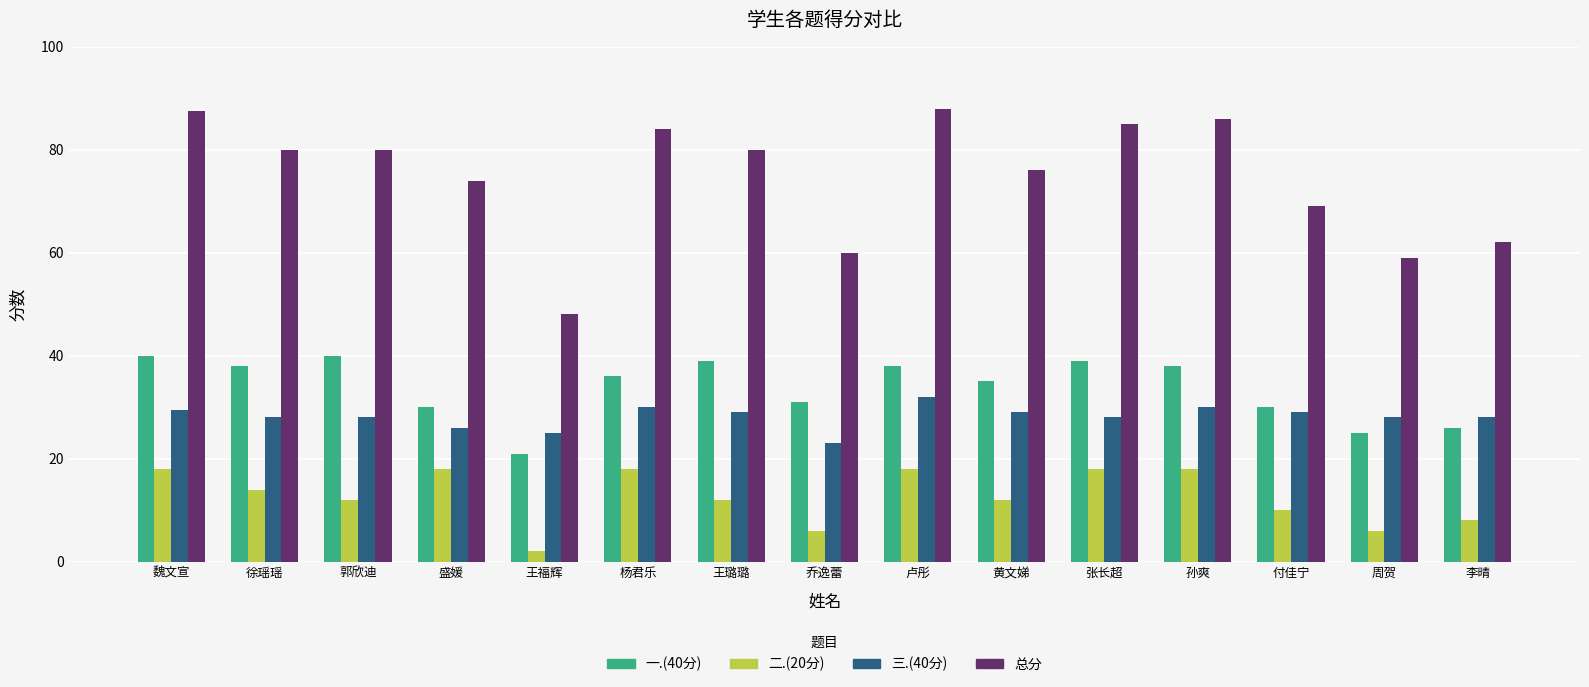

True or false: 一.(40分) has a value of 31.0 at 乔逸蕾.

True